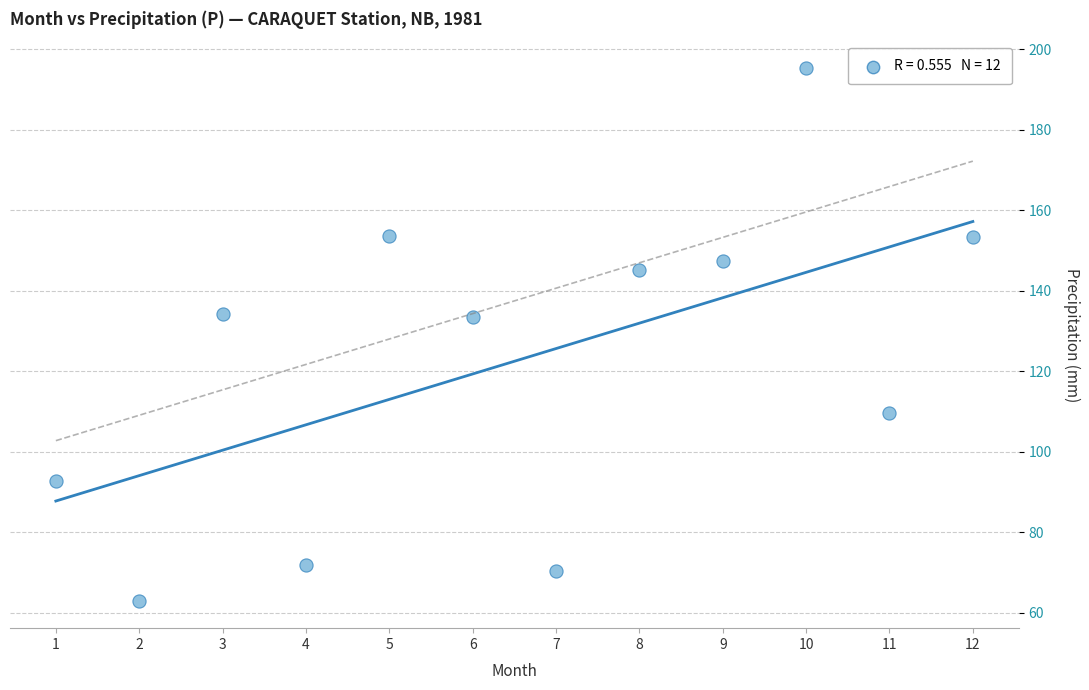

What is the average X value?

6.5